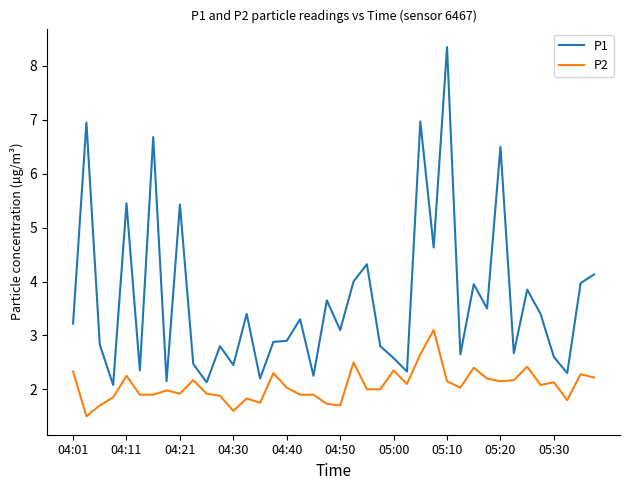

Which series has the largest range (max minus min)?

P1